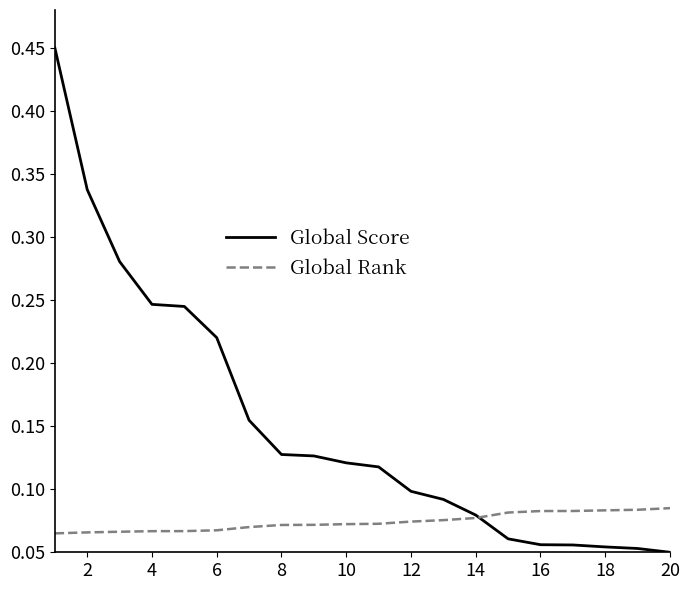

Which series has the widest spread of values?

Global Score